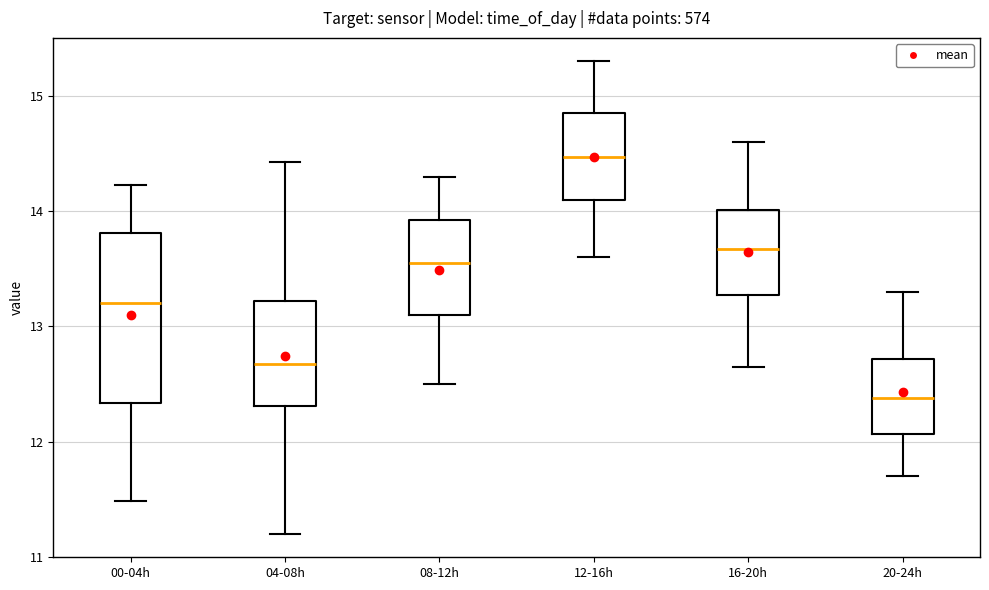

Where is the lower edge of the box for 16-20h on the y-axis? The values are not printed on the chart, so give them approximately, as read against the axis.

13.3